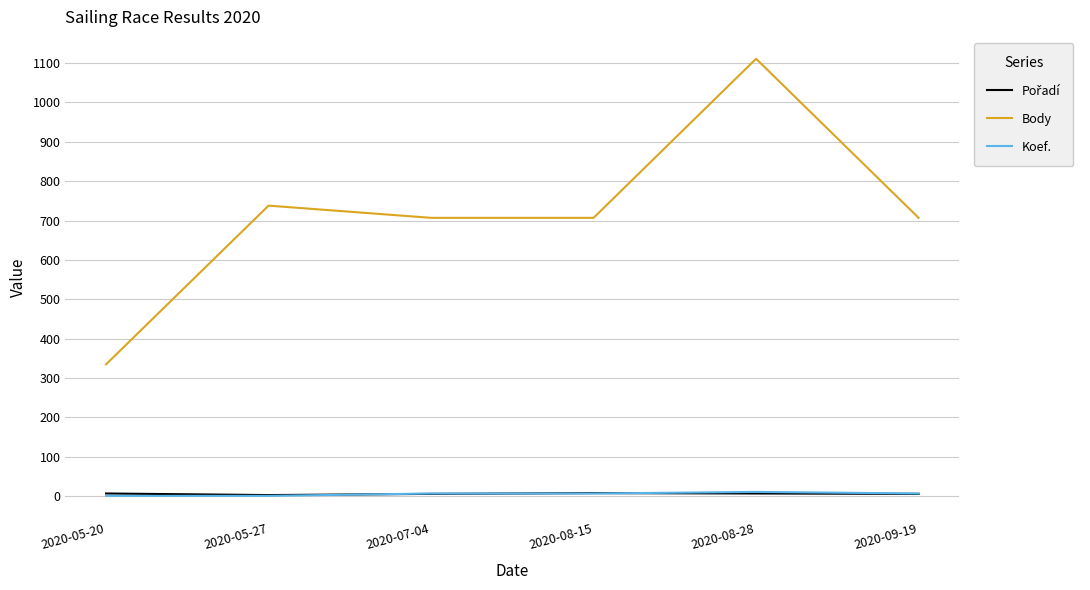

At which category is the sum across all series the highest?

2020-08-28